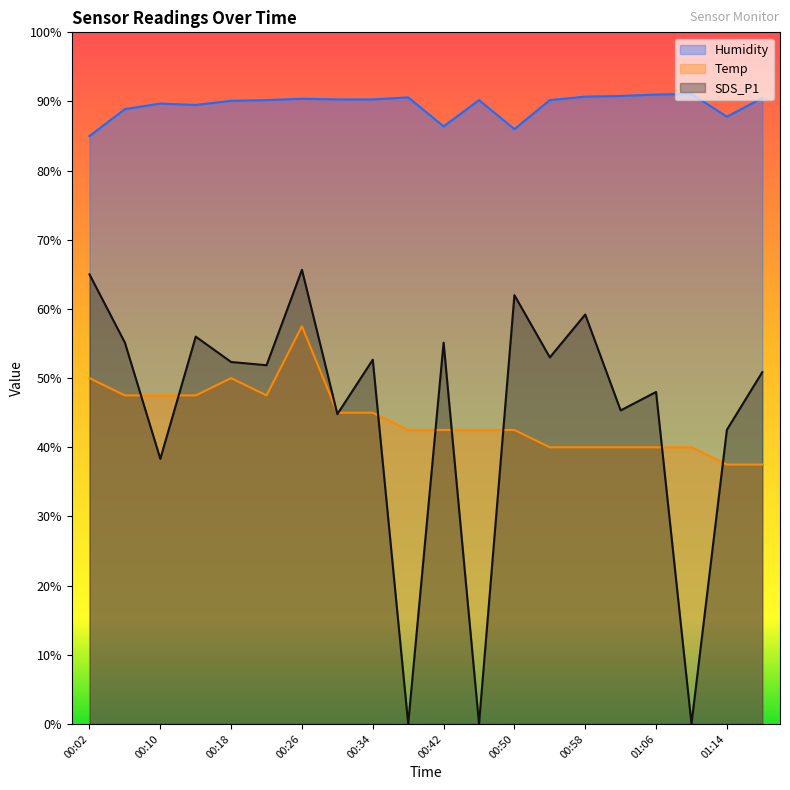

What is the average value of the SDS_P1 series?

44.9